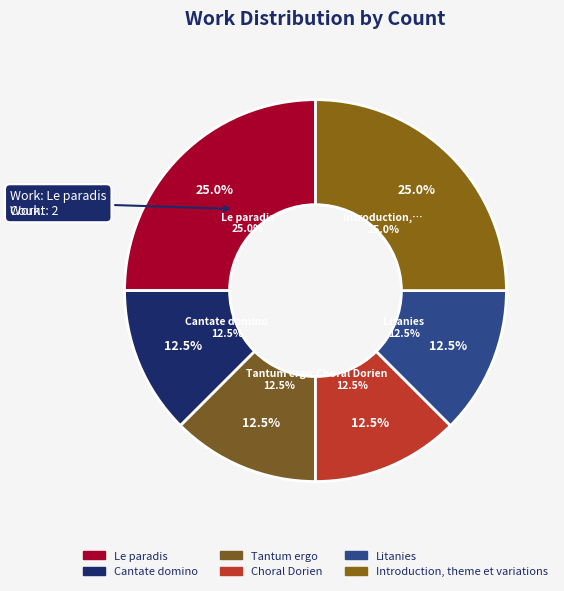

To the nearest percent, what is the average slice percentage?

17%